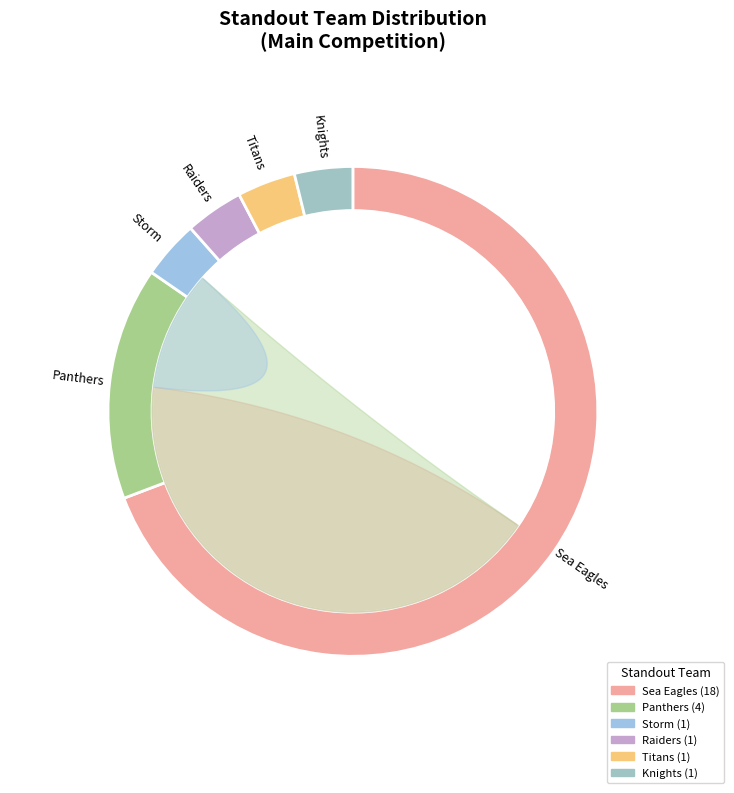

To the nearest percent, what is the combined percentage of Sea Eagles and Raiders?

73%